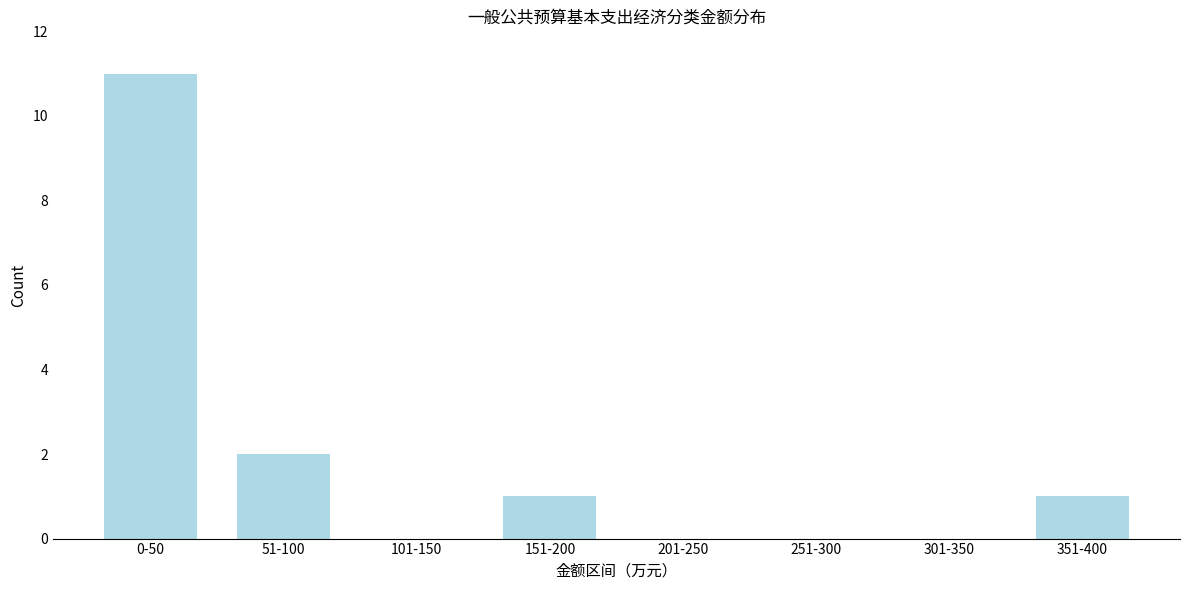

Reading right to left, what are all the values shown in this chart?

351-400=1	301-350=0	251-300=0	201-250=0	151-200=1	101-150=0	51-100=2	0-50=11